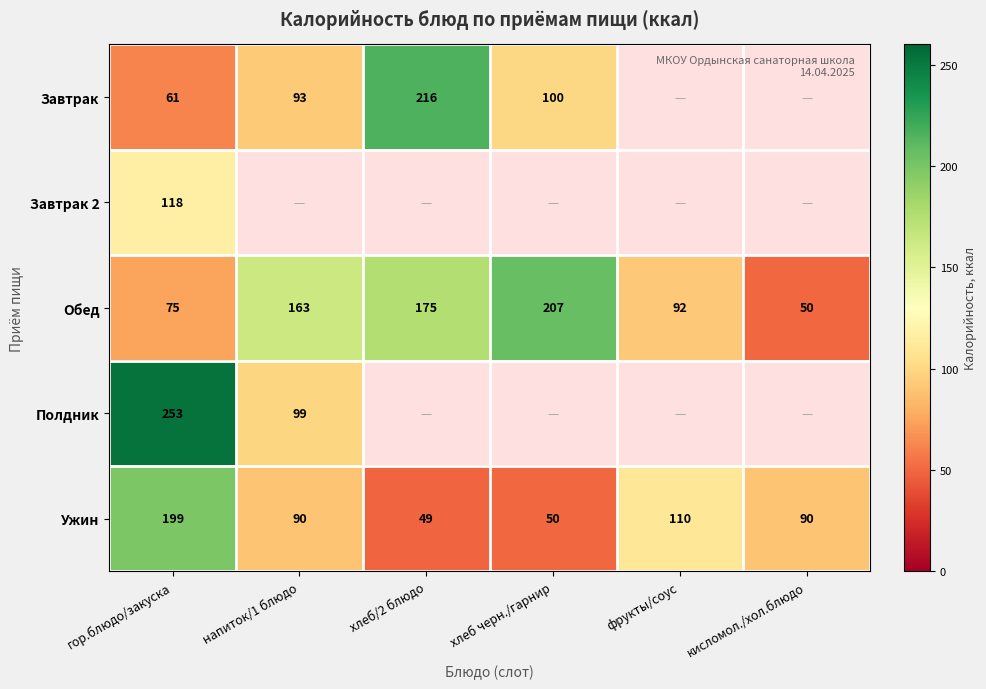

What is the spread (max minus min) of values at гор.блюдо/закуска?

192